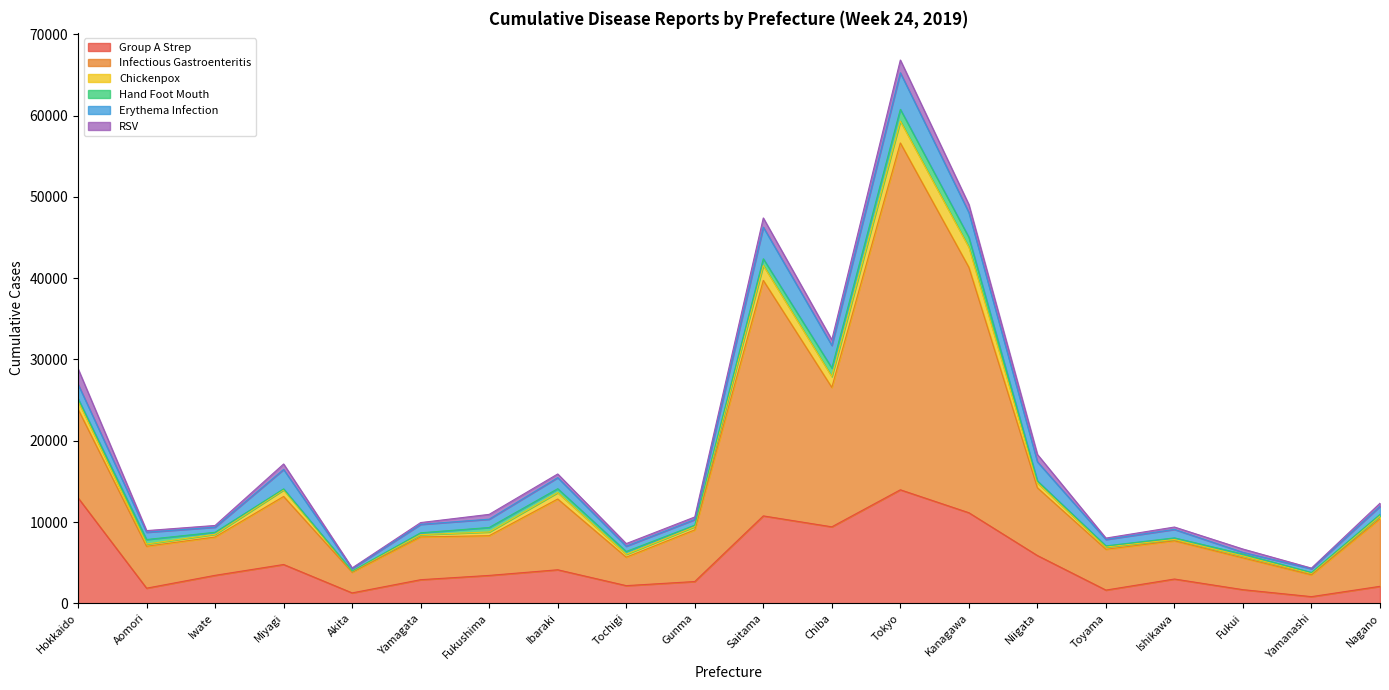

Does the chart display data point markers on the line(s)?

No